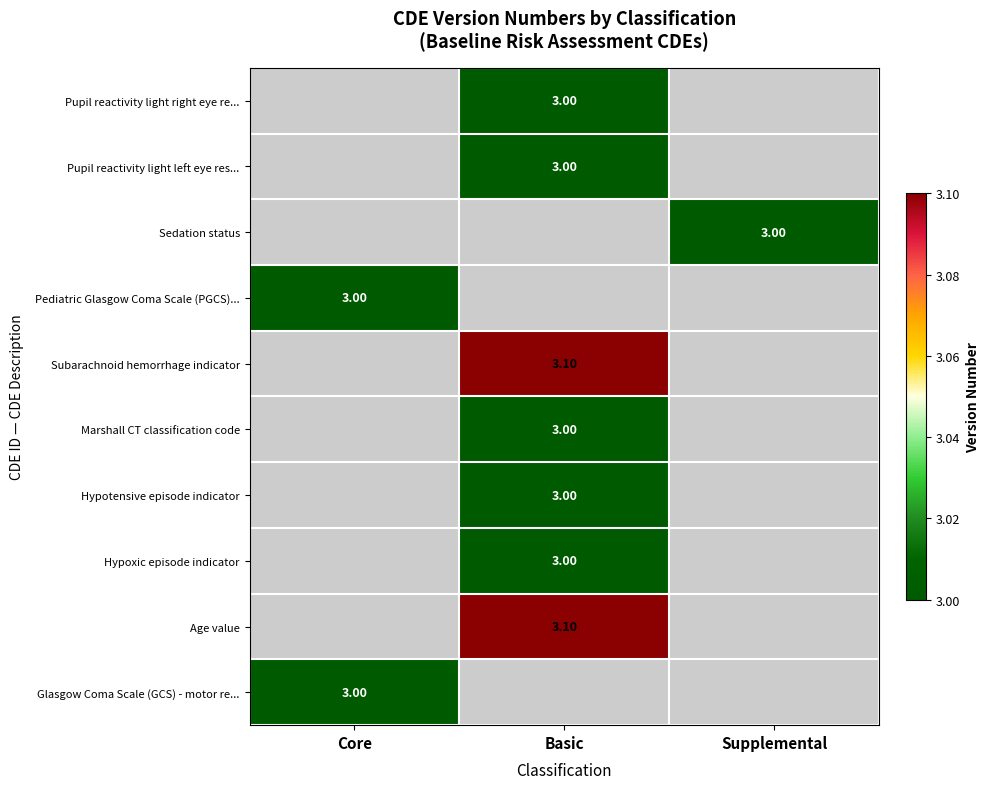

At which label does Age value first exceed 3?

Basic